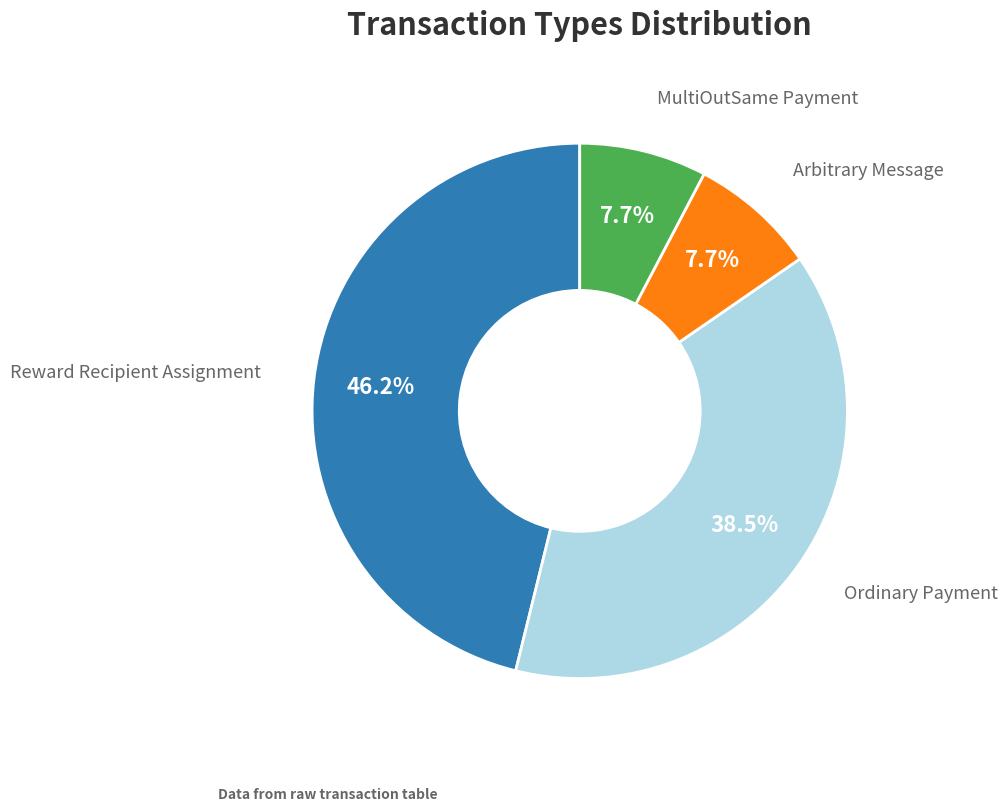

Approximately how many times larger is the value at Arbitrary Message compared to MultiOutSame Payment?

1.0